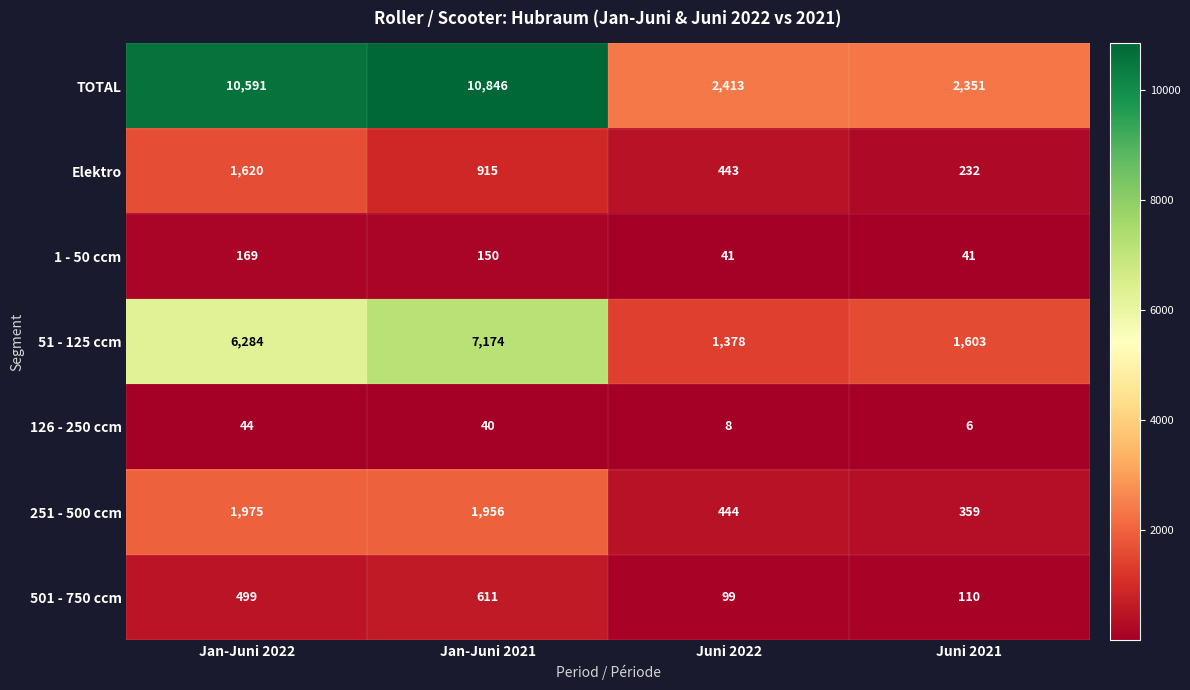

The Elektro series shows 232 at Juni 2021. True or false?

True